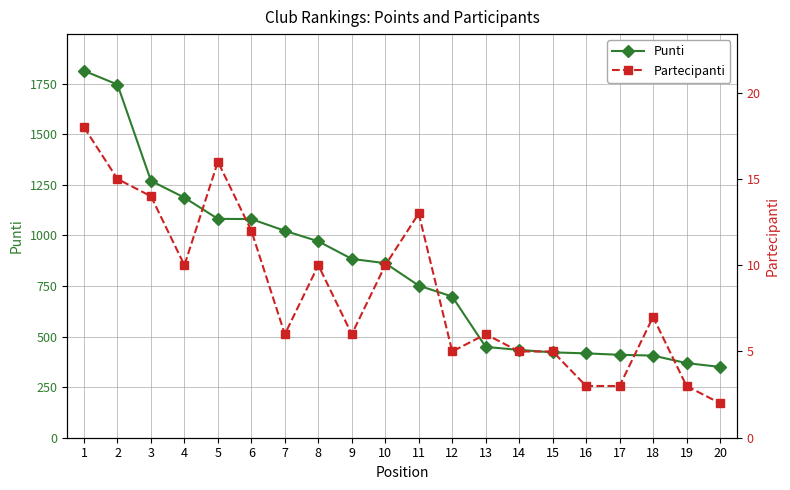

What is the spread (max minus min) of values at 11?

739